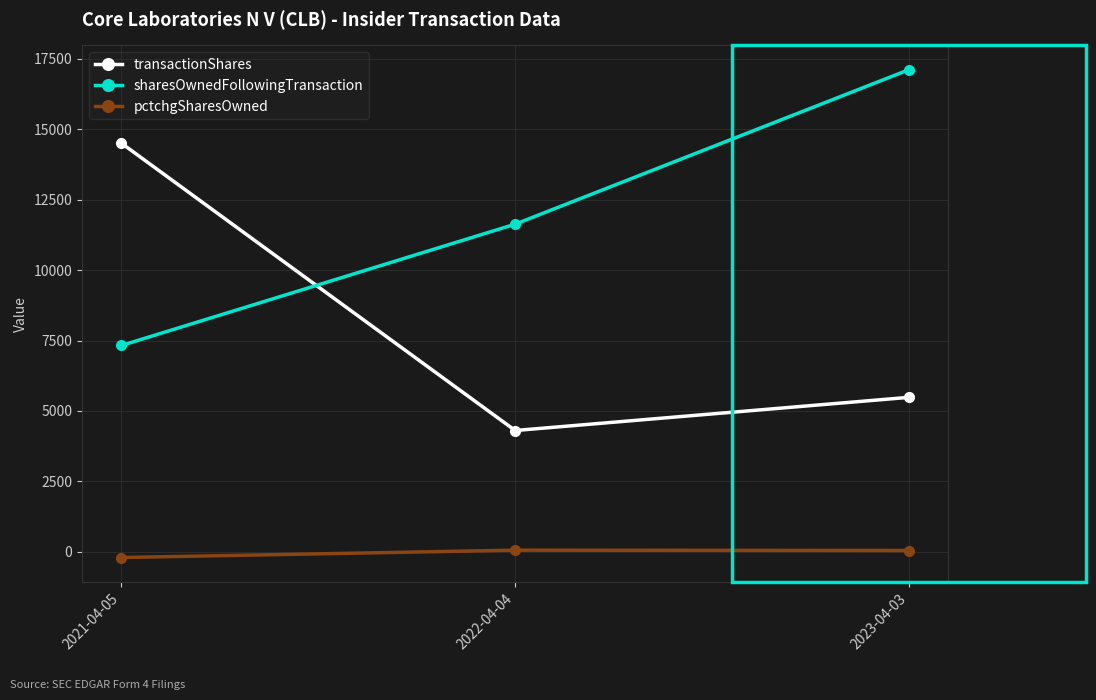

What is the highest value of the pctchgSharesOwned series?

59